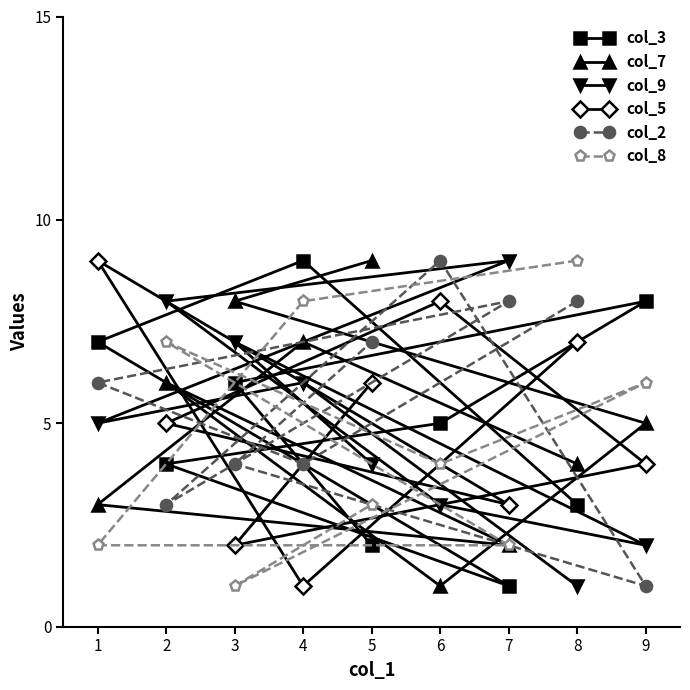

Reading right to left, transcribe all the data shown in this chart.

col_3: 9=8	8=3	7=1	6=5	5=2	4=9	3=6	2=4	1=7
col_7: 9=5	8=4	7=2	6=1	5=9	4=7	3=8	2=6	1=3
col_9: 9=2	8=1	7=9	6=3	5=4	4=6	3=7	2=8	1=5
col_5: 9=4	8=7	7=3	6=8	5=6	4=1	3=2	2=5	1=9
col_2: 9=1	8=8	7=8	6=9	5=7	4=4	3=4	2=3	1=6
col_8: 9=6	8=9	7=2	6=4	5=3	4=8	3=1	2=7	1=2